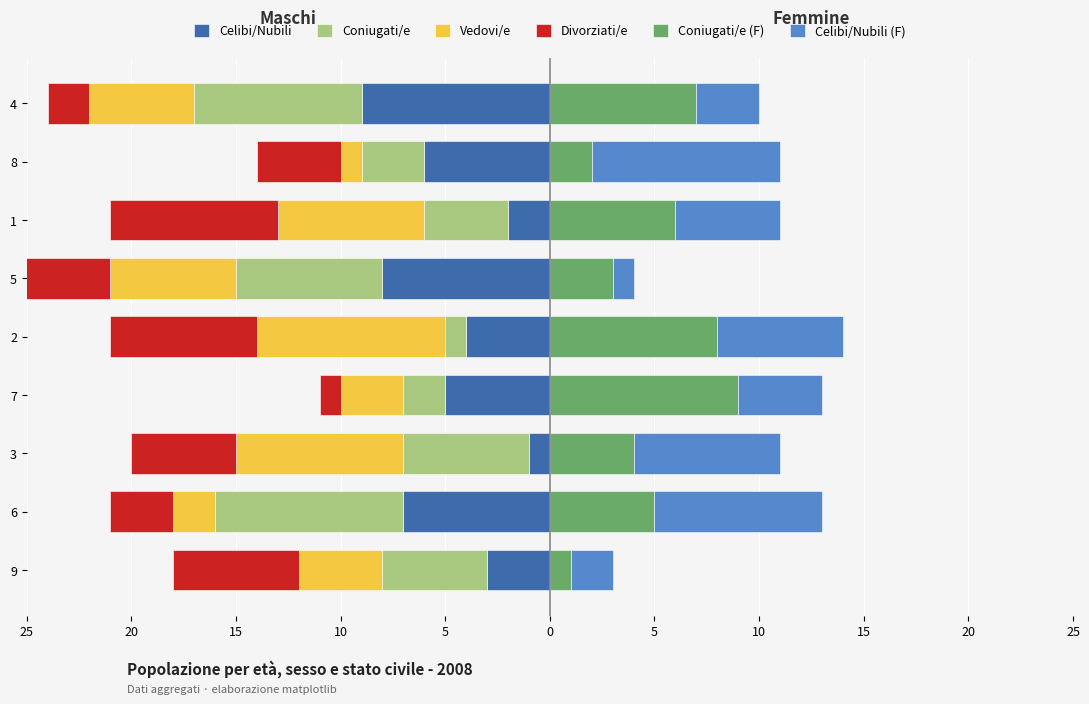

What is the difference between the second highest and minimum values in the Vedovi/e series?

7